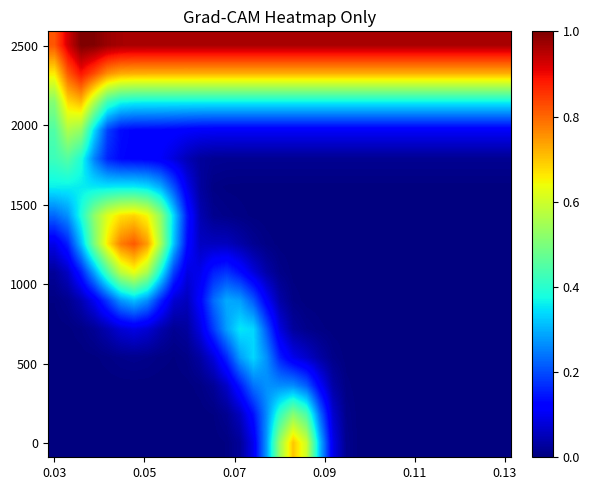

How many categories are shown in the chart?

35